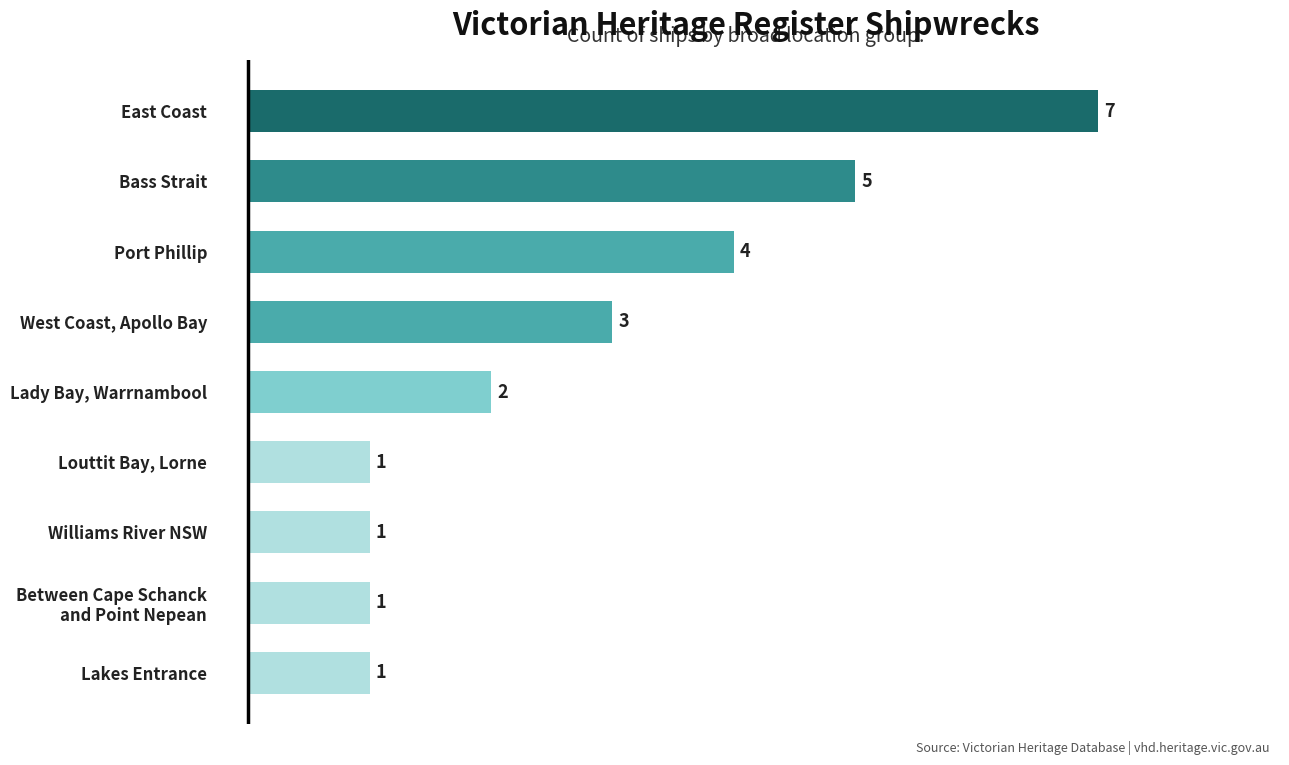

What is the average value?

3